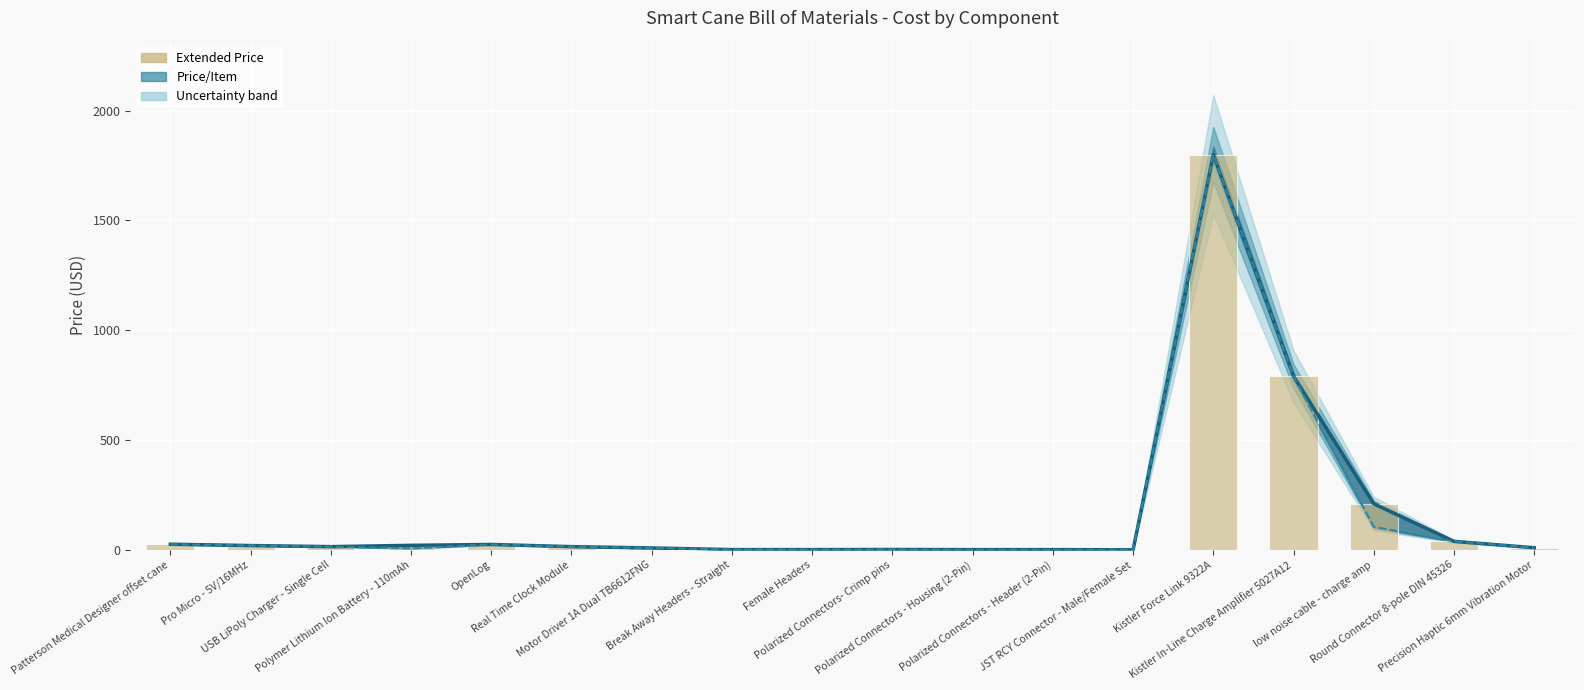

What is the greatest value displayed?

1800.0